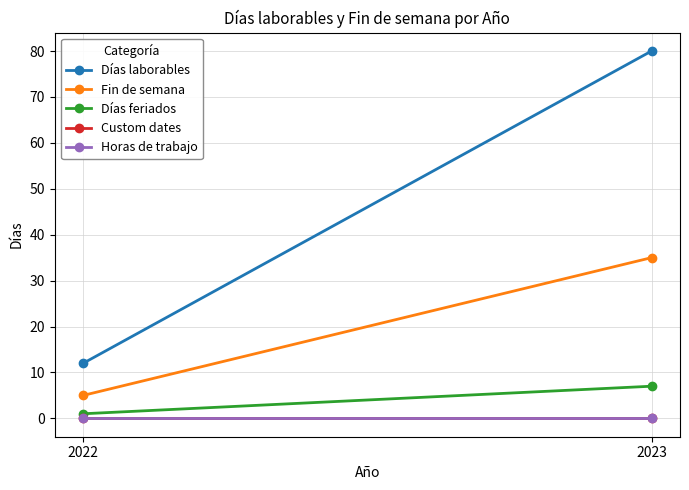

Is it true that Fin de semana equals 35 at 2023?

True